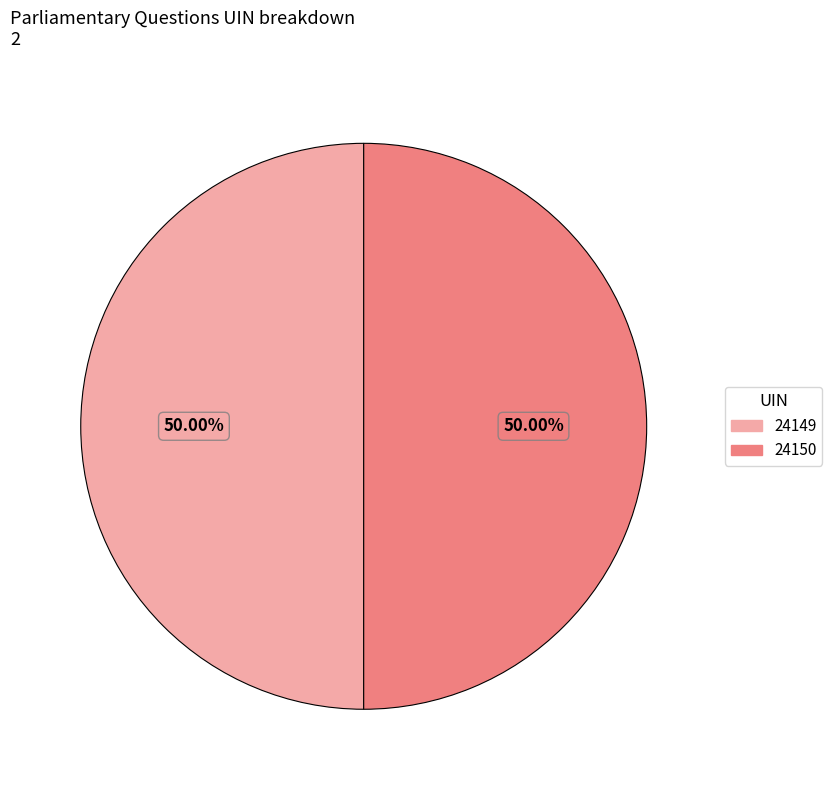

What is the ratio of the value at 24150 to the value at 24149?

1.0